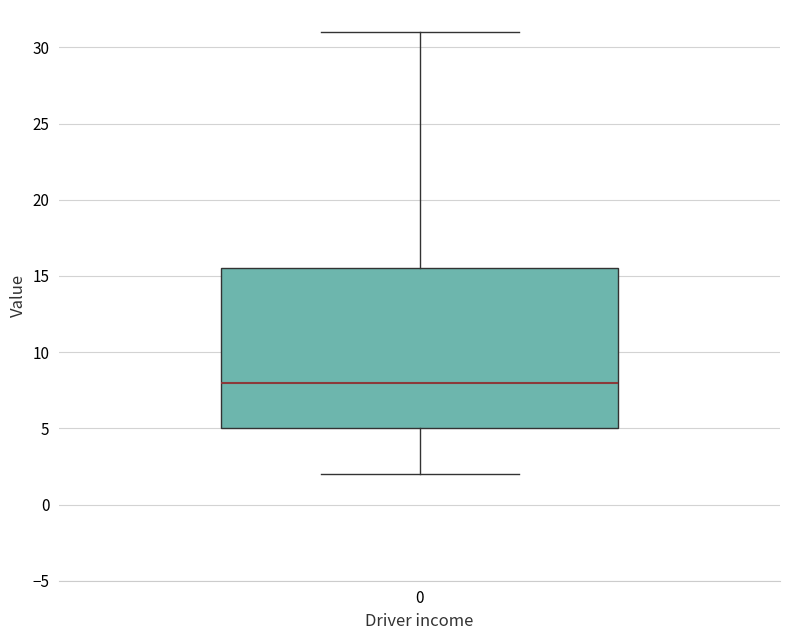

Where is the lower edge of the box at x = 0 on the y-axis? The values are not printed on the chart, so give them approximately, as read against the axis.

5.0